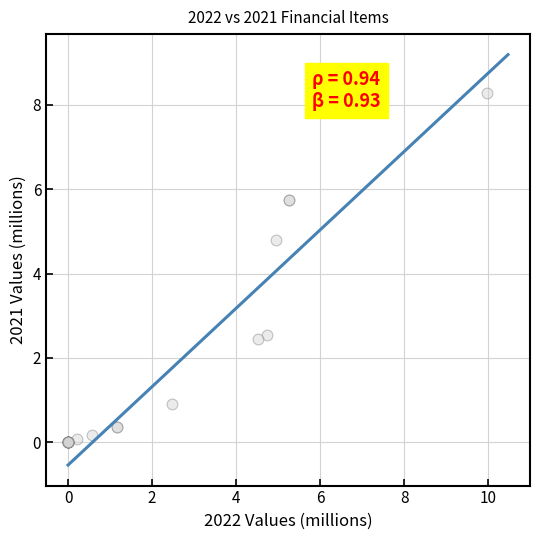

What Y value in the scatter plot is closest to 4?

4.8